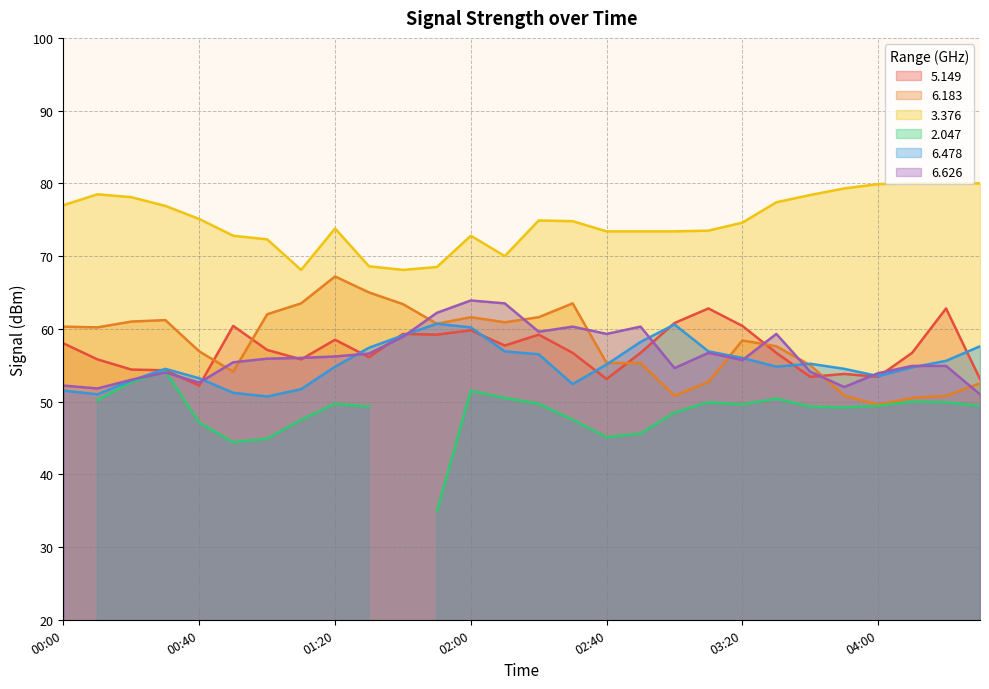

What is the sum of all   3.376 values?

2093.6